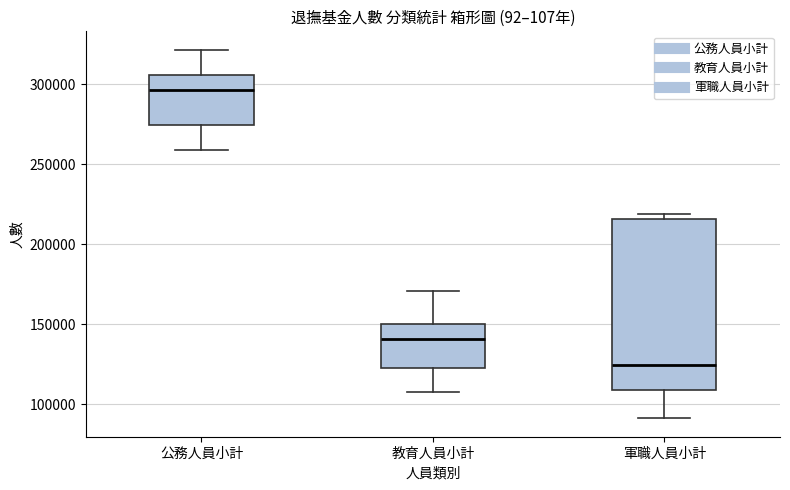

Which box has the highest median line?

公務人員小計